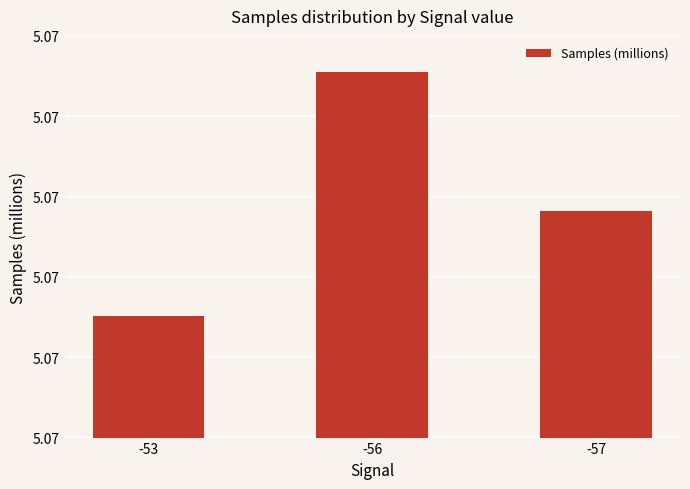

What is the value of the 1st bar from the left?

5.1